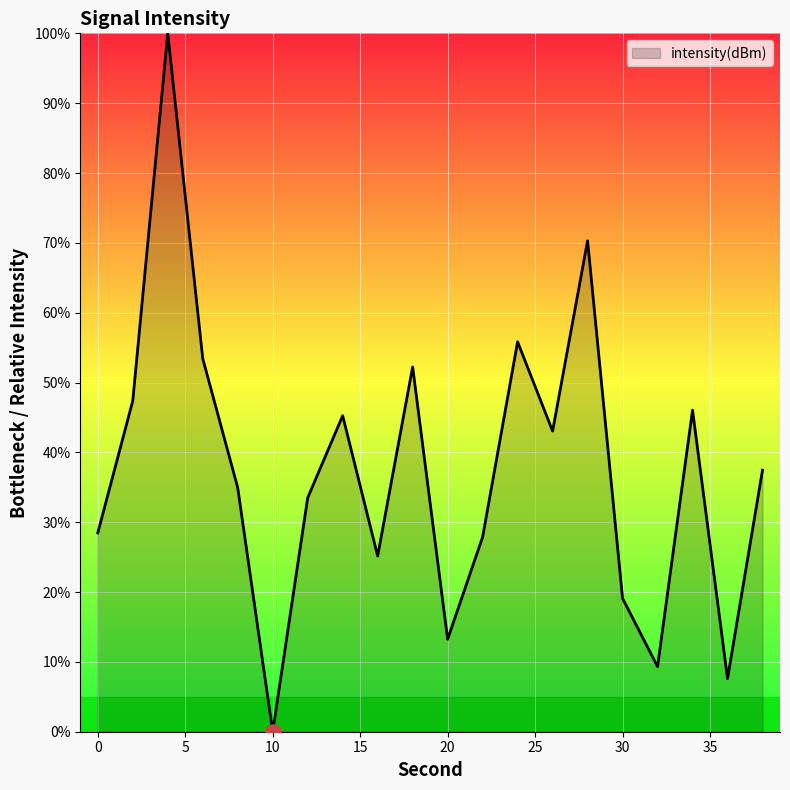

What is the greatest value displayed?

100.0